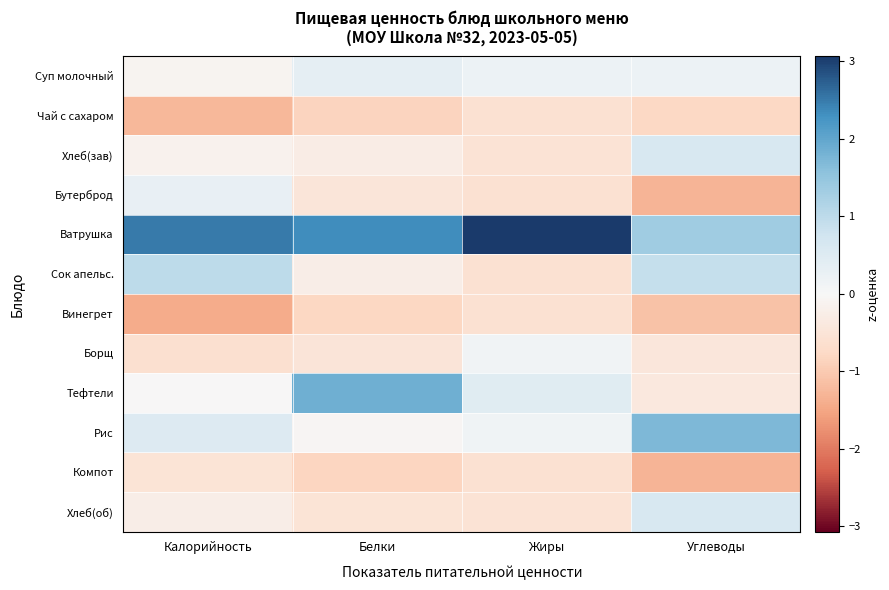

At how many categories does at least one series exceed 0?

4